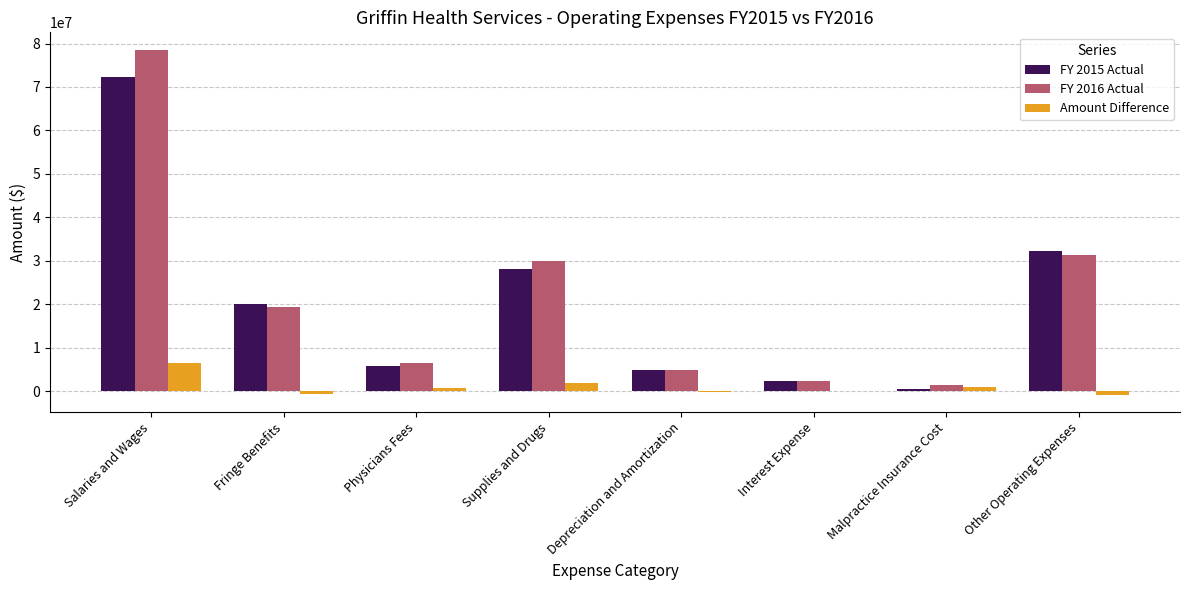

What is the total value across all series at Supplies and Drugs?

59795682